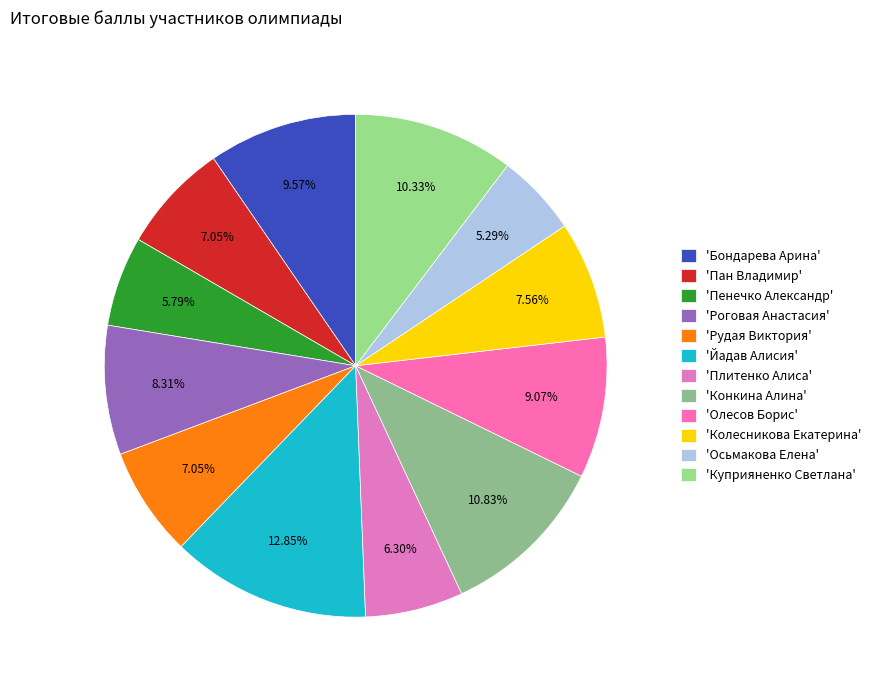

Count the number of slices in the pie.

12